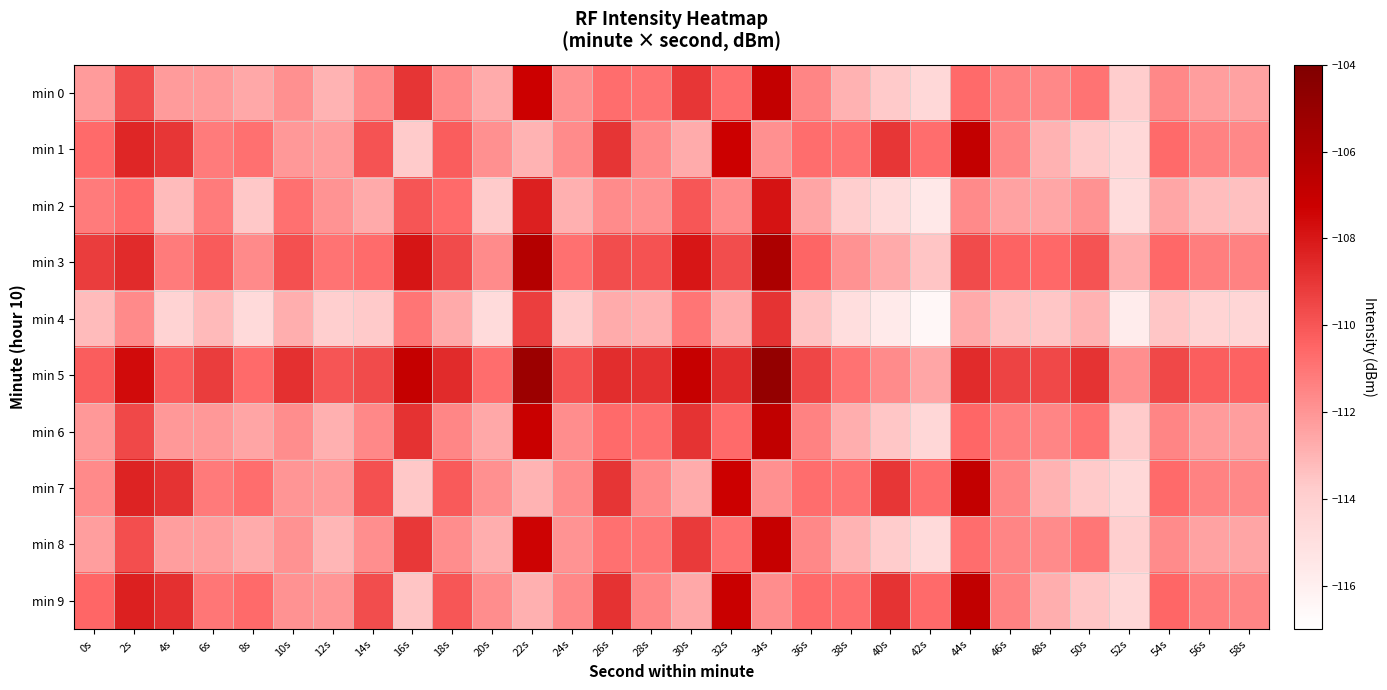

Which series has the largest total across all categories?

min 5